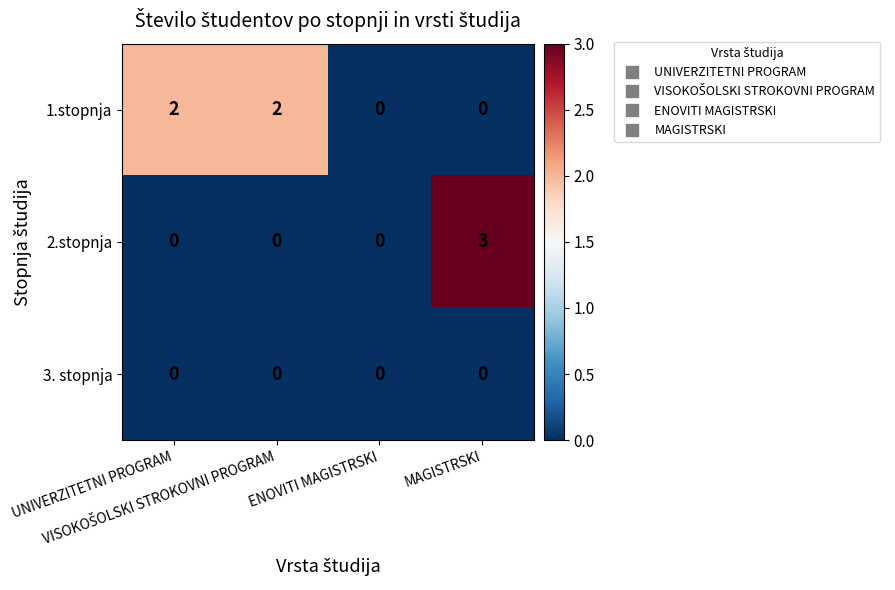

Which series has the widest spread of values?

2.stopnja